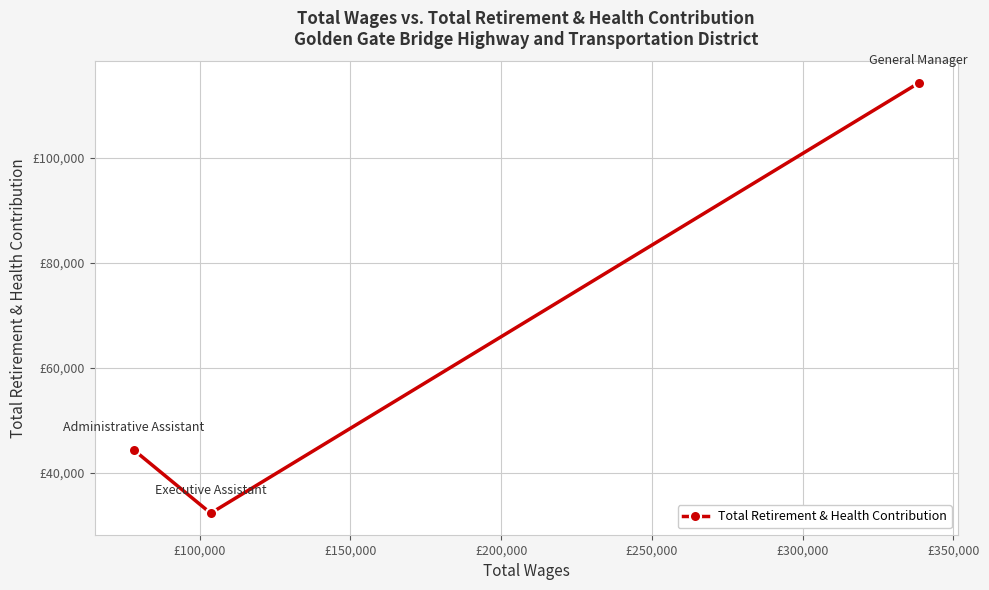

Does the chart have visible grid lines?

Yes